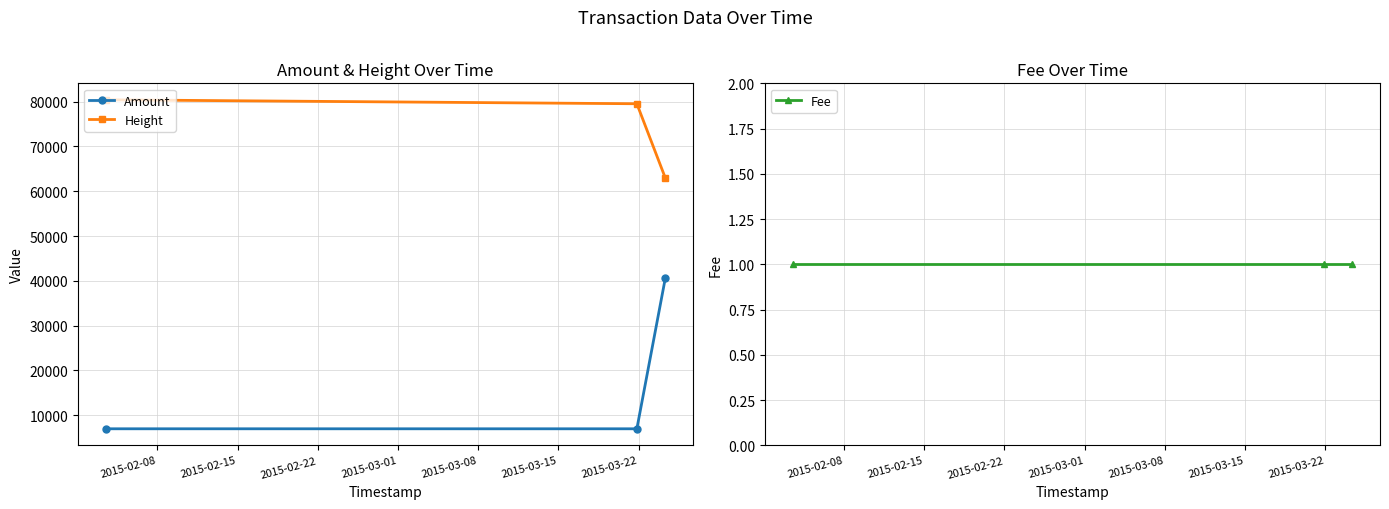

What is the maximum value for Height?

80393